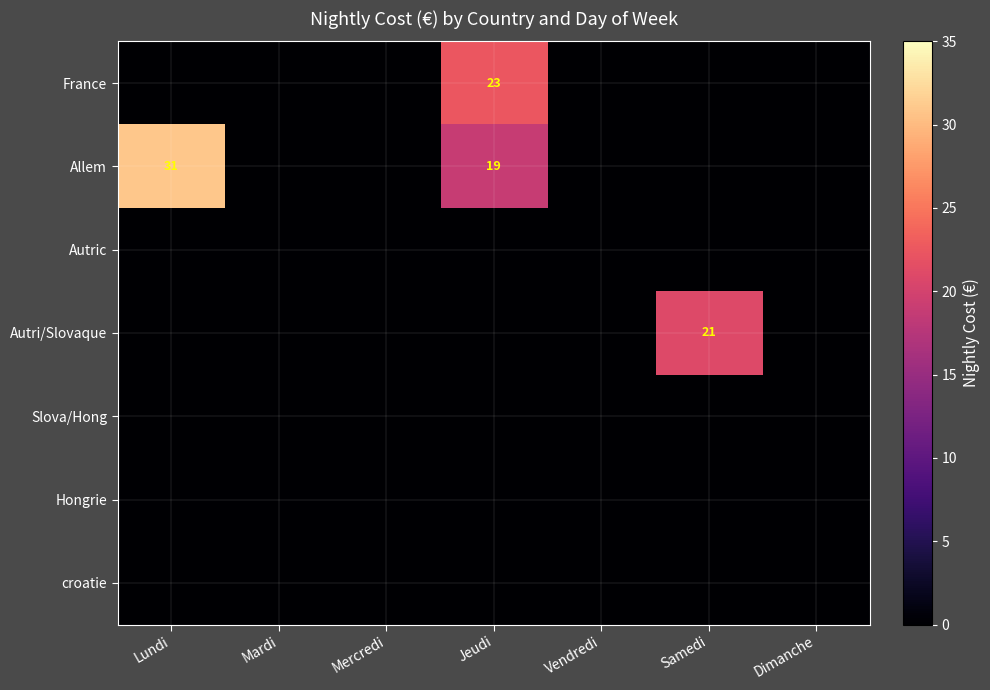

At how many categories does at least one series exceed 13?

3